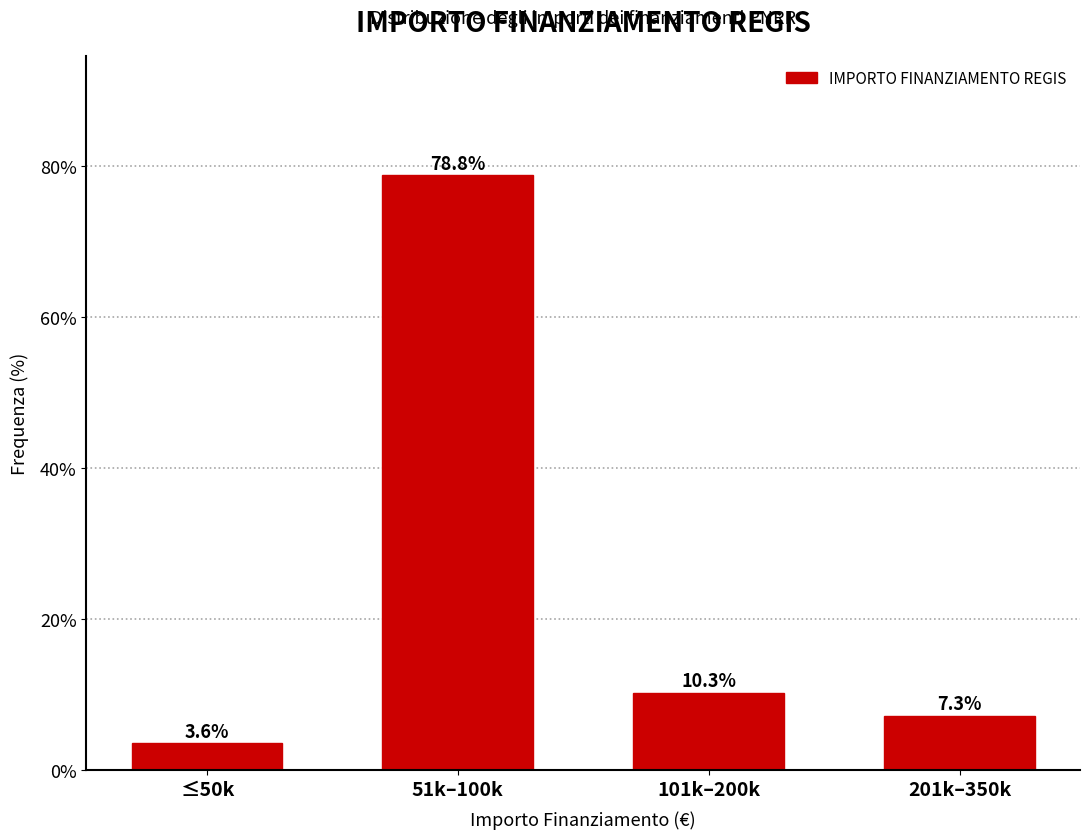

Reading left to right, transcribe all the data shown in this chart.

≤50k=3.6	51k–100k=78.8	101k–200k=10.3	201k–350k=7.3